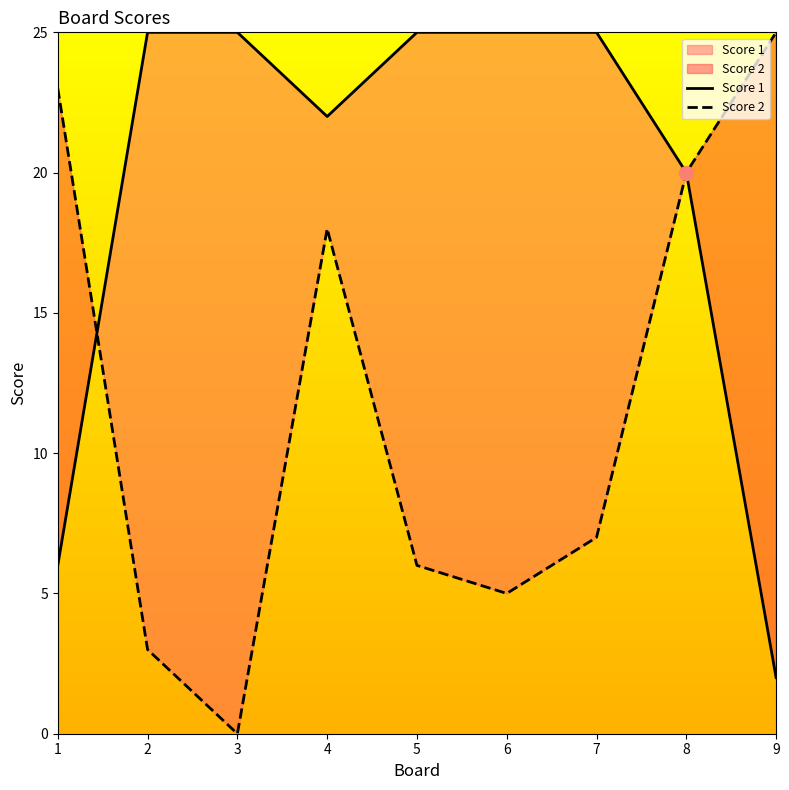

The Score 1 series shows 25 at 6. True or false?

True